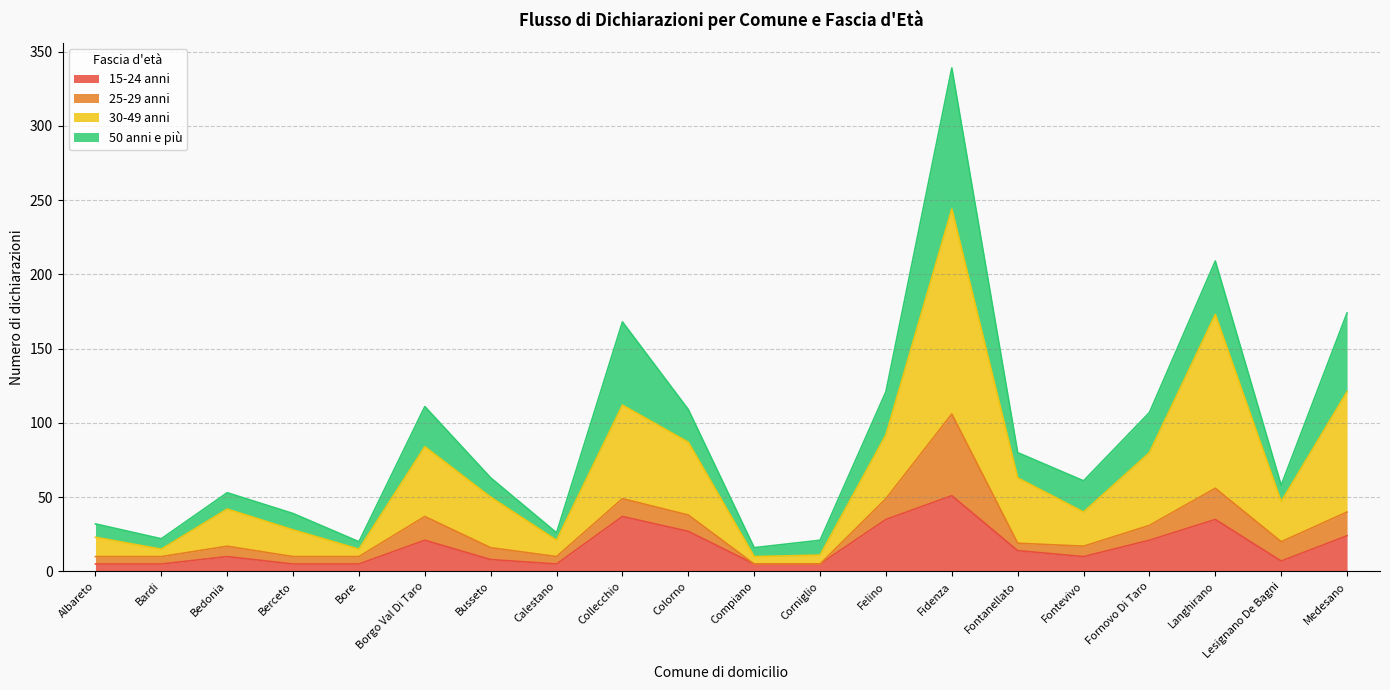

What is the label of the 3rd point from the left?

Bedonia